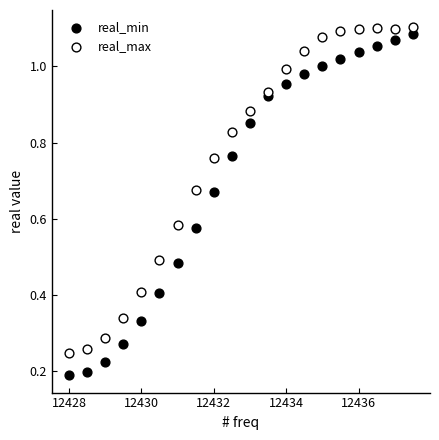

Which series contains the highest Y value?

real_max